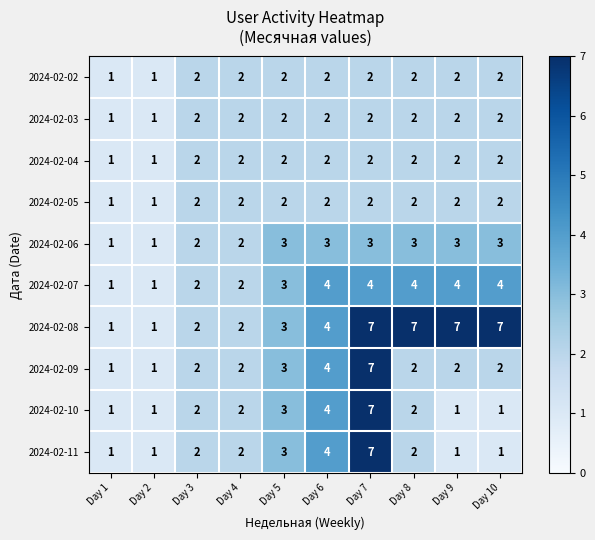

True or false: 2024-02-09 has a value of 6 at Day 6.

False